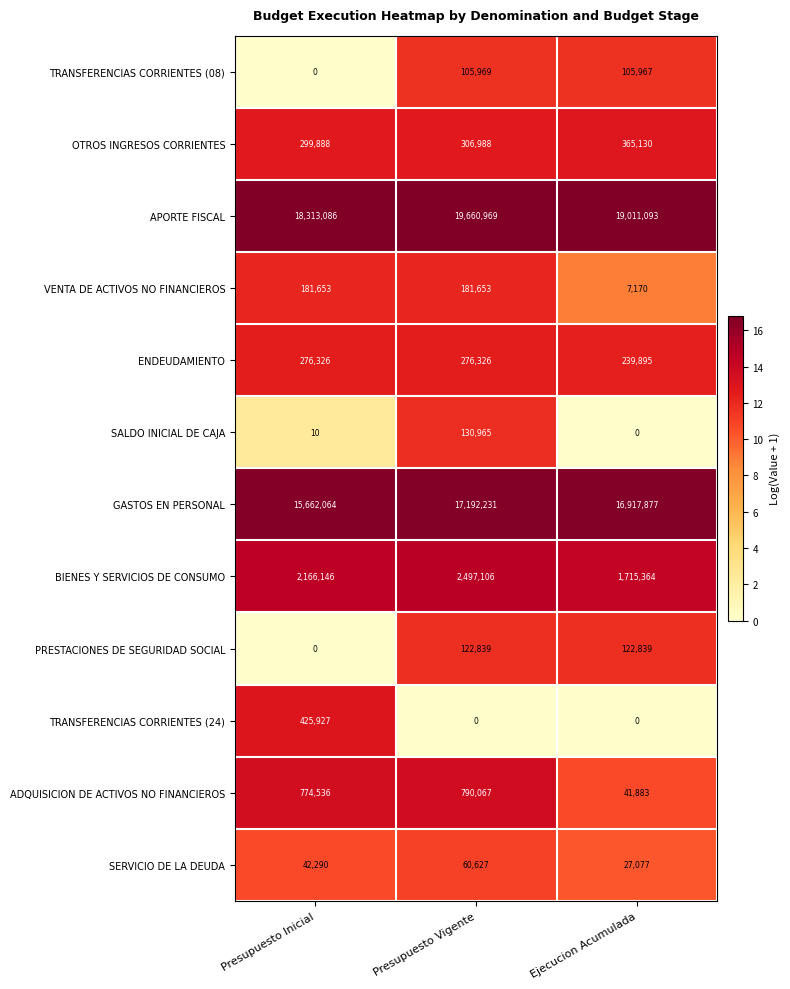

Is it true that TRANSFERENCIAS CORRIENTES (24) equals 0 at Ejecucion Acumulada?

True